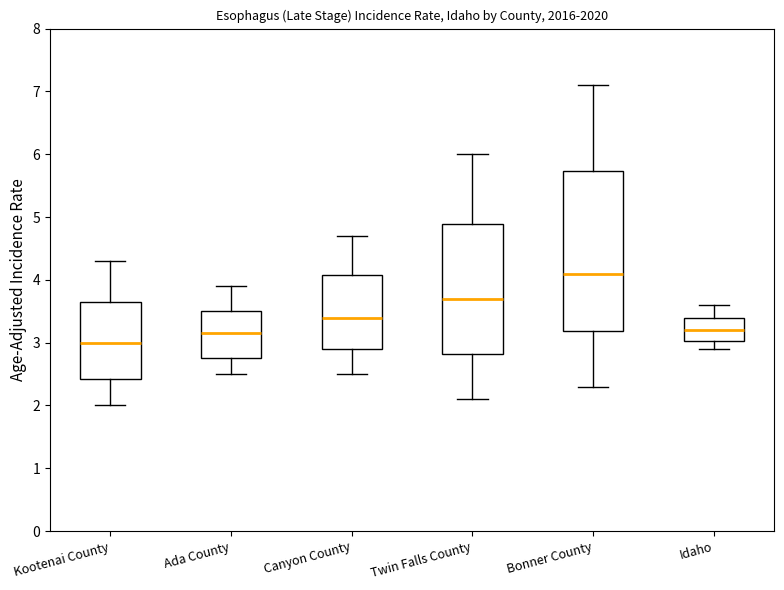

Reading left to right, read every box against the y-axis: the position of its median line, the range the box covers, and the ends of its whiskers. The values are not printed on the chart, so give them approximately, as read against the axis.

Kootenai County: median 3.0, box 2.4 to 3.6, whiskers 2.0 to 4.3
Ada County: median 3.2, box 2.8 to 3.5, whiskers 2.5 to 3.9
Canyon County: median 3.4, box 2.9 to 4.1, whiskers 2.5 to 4.7
Twin Falls County: median 3.7, box 2.8 to 4.9, whiskers 2.1 to 6.0
Bonner County: median 4.1, box 3.2 to 5.7, whiskers 2.3 to 7.1
Idaho: median 3.2, box 3.0 to 3.4, whiskers 2.9 to 3.6